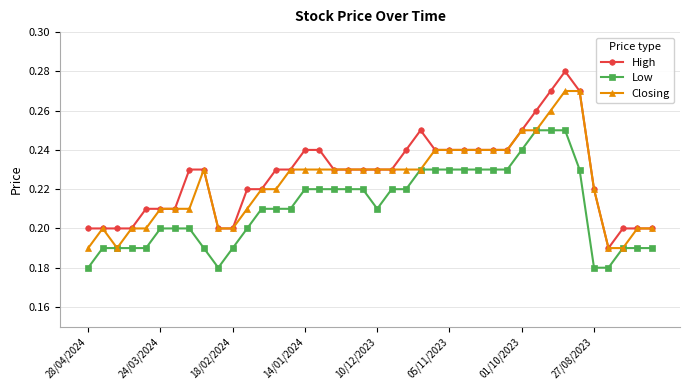

True or false: High has more than 1 interior local peaks.

True